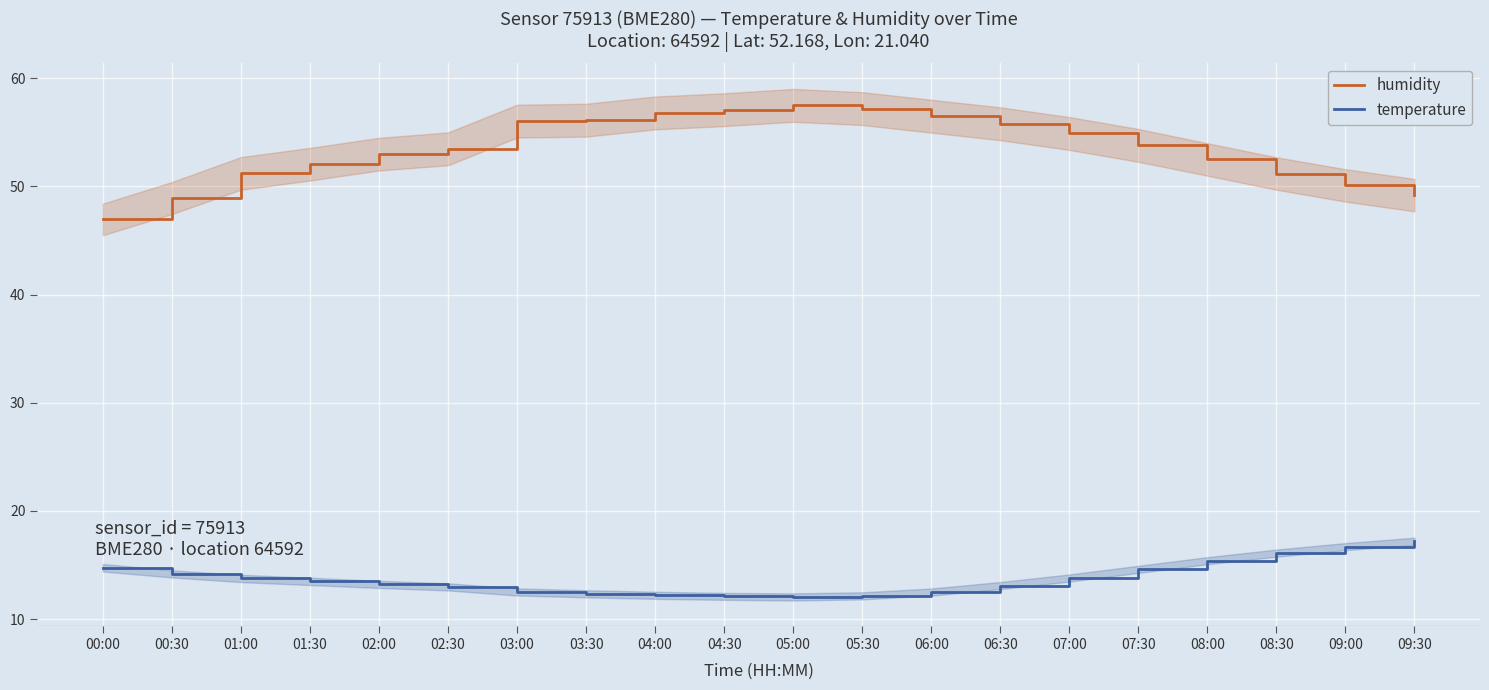

Rank the series by their average value, from highest to lowest.

humidity, temperature